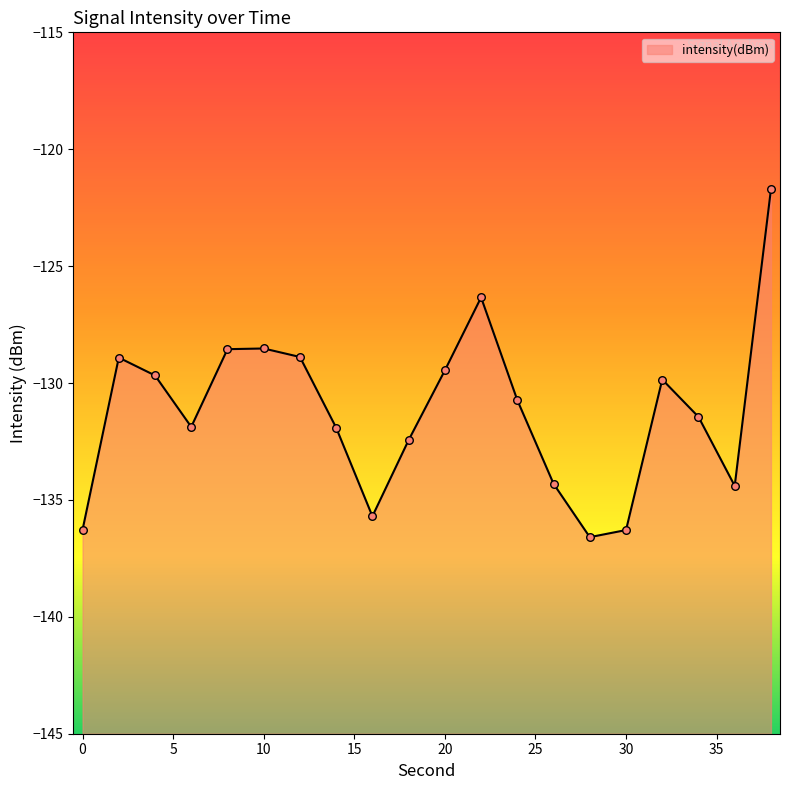

What is the change in value from 16 to 26?

+1.4